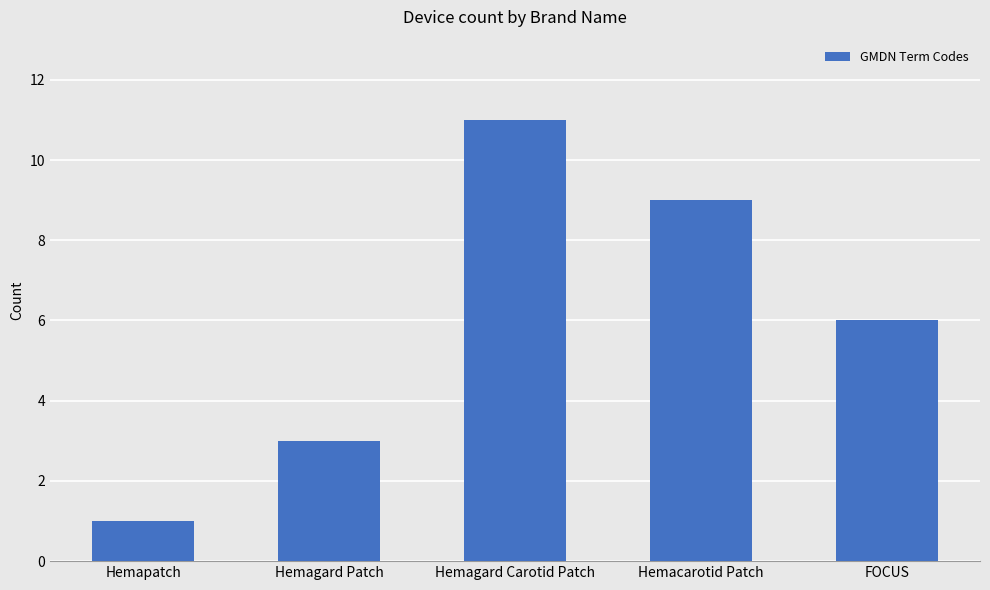

List the labels in order of value, largest first.

Hemagard Carotid Patch, Hemacarotid Patch, FOCUS, Hemagard Patch, Hemapatch